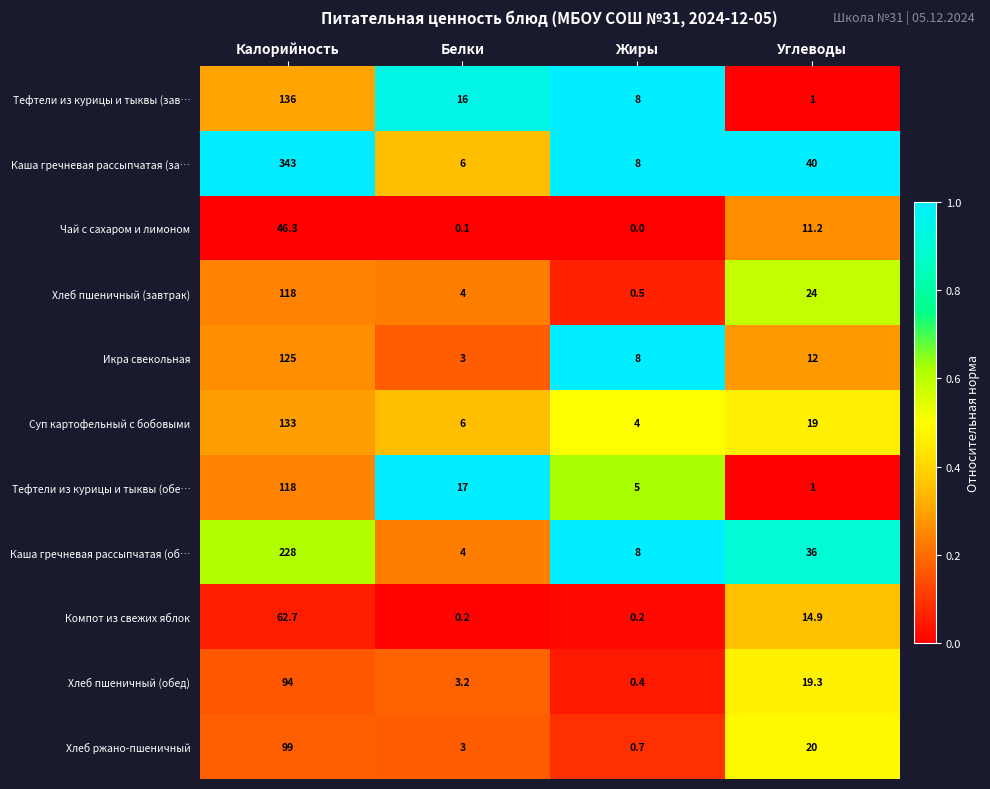

What is the sum of the Чай с сахаром и лимоном values at Углеводы and Белки?

11.3